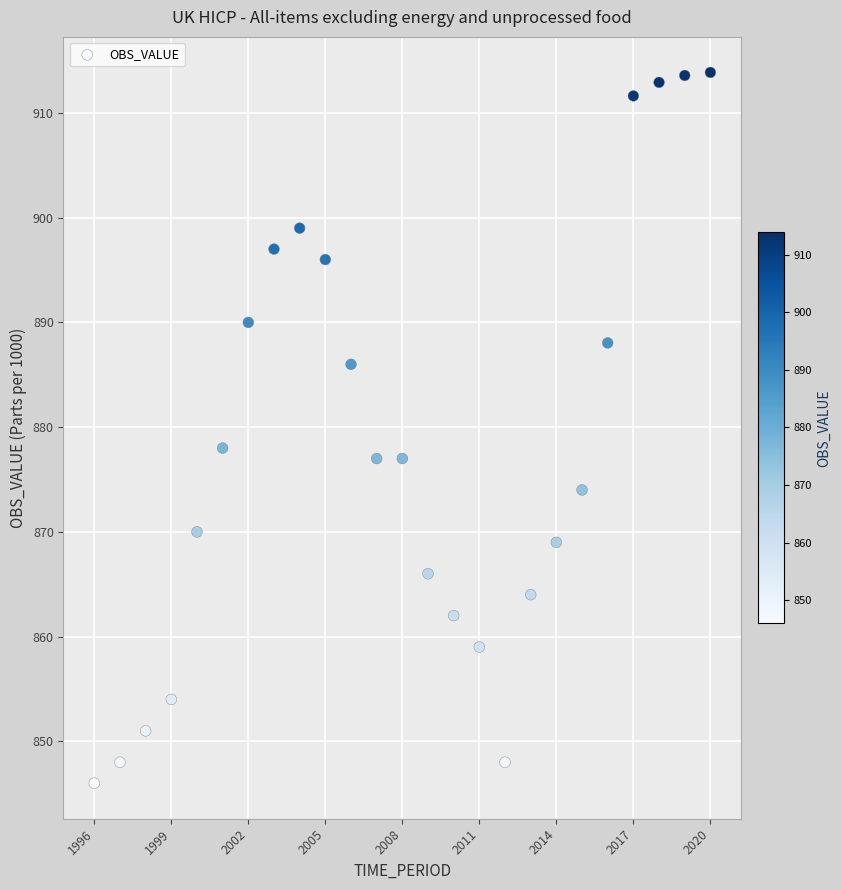

What is the range of X values (max minus min)?

24.0